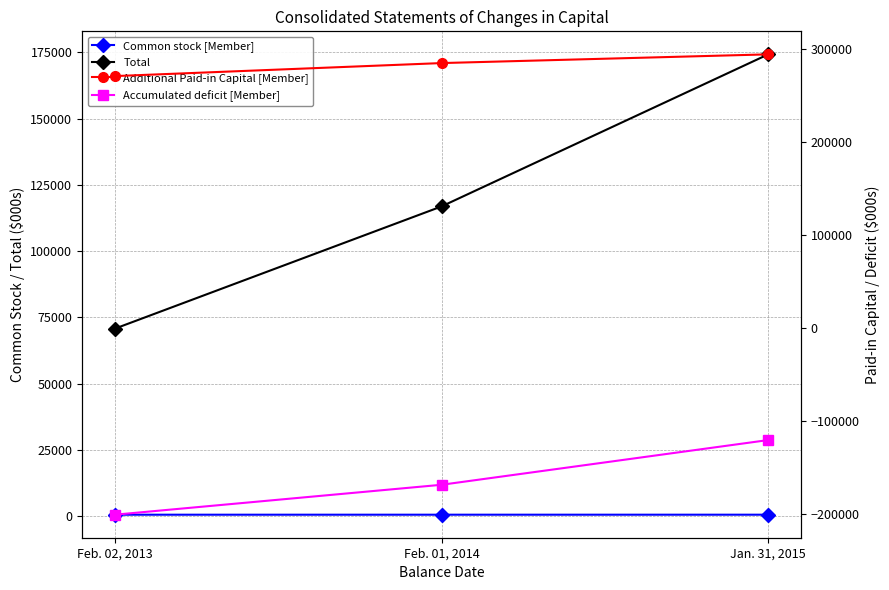

The Common stock [Member] series shows 540 at Feb. 02, 2013. True or false?

True